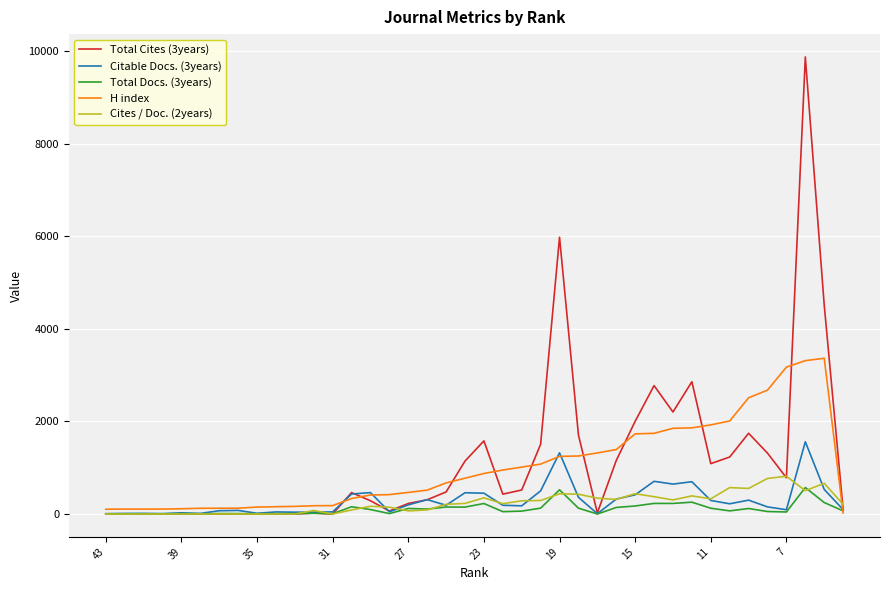

Which series has the widest spread of values?

Total Cites (3years)